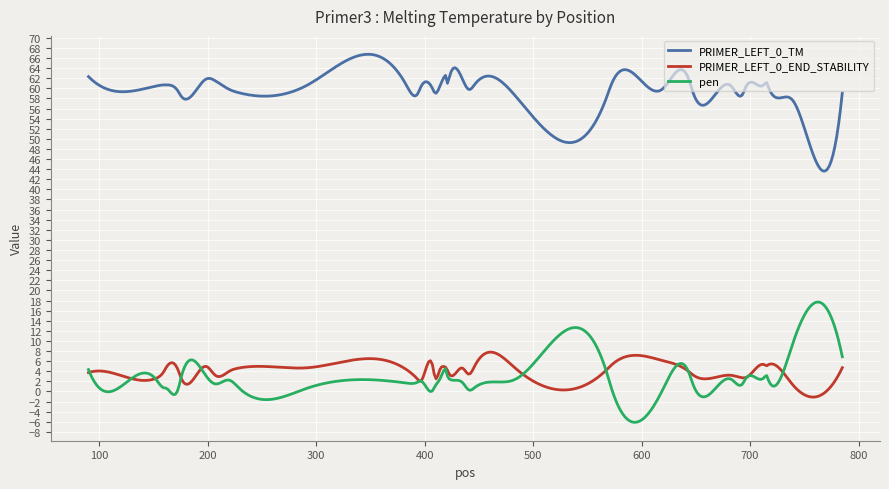

What is the smallest value displayed?

-6.1